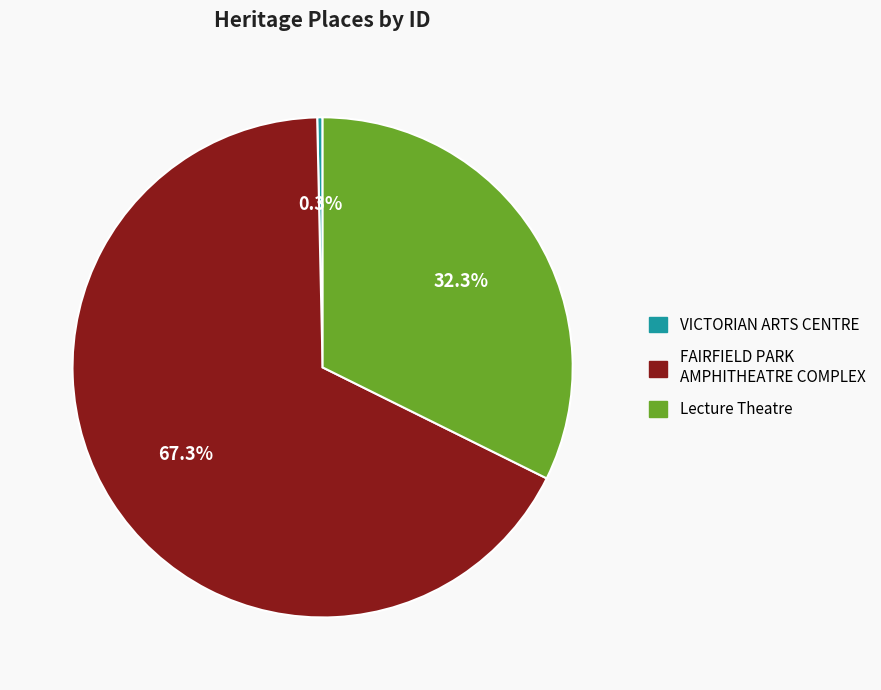

Which category has the biggest portion of the pie?

FAIRFIELD PARK AMPHITHEATRE COMPLEX